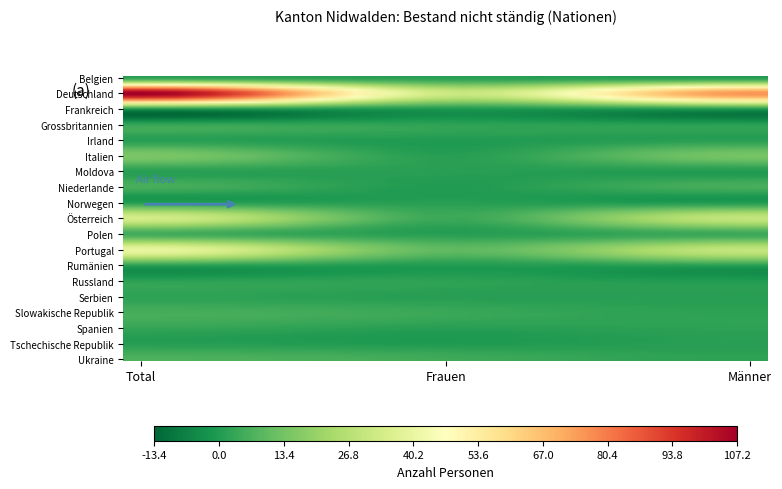

At how many categories does at least one series exceed 59?

2